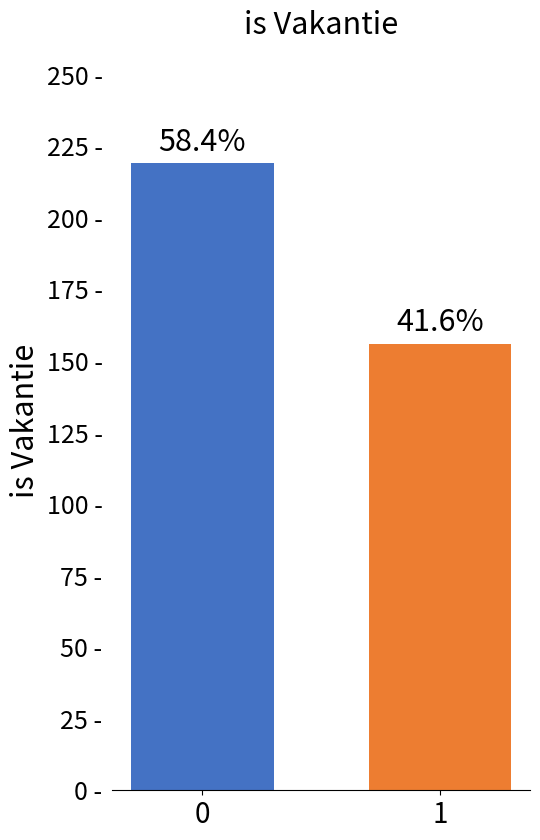

Does the chart contain any negative values?

No